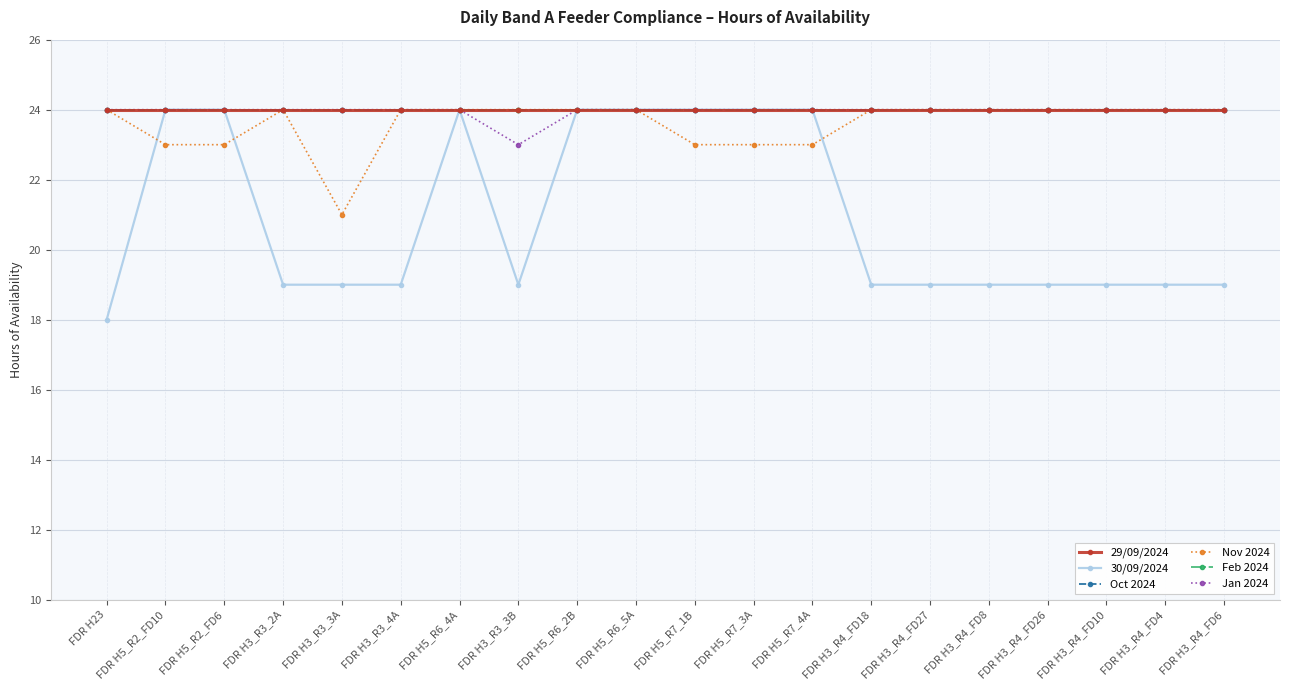

What is the difference between the highest and lowest values at FDR H5_R2_FD6?

1